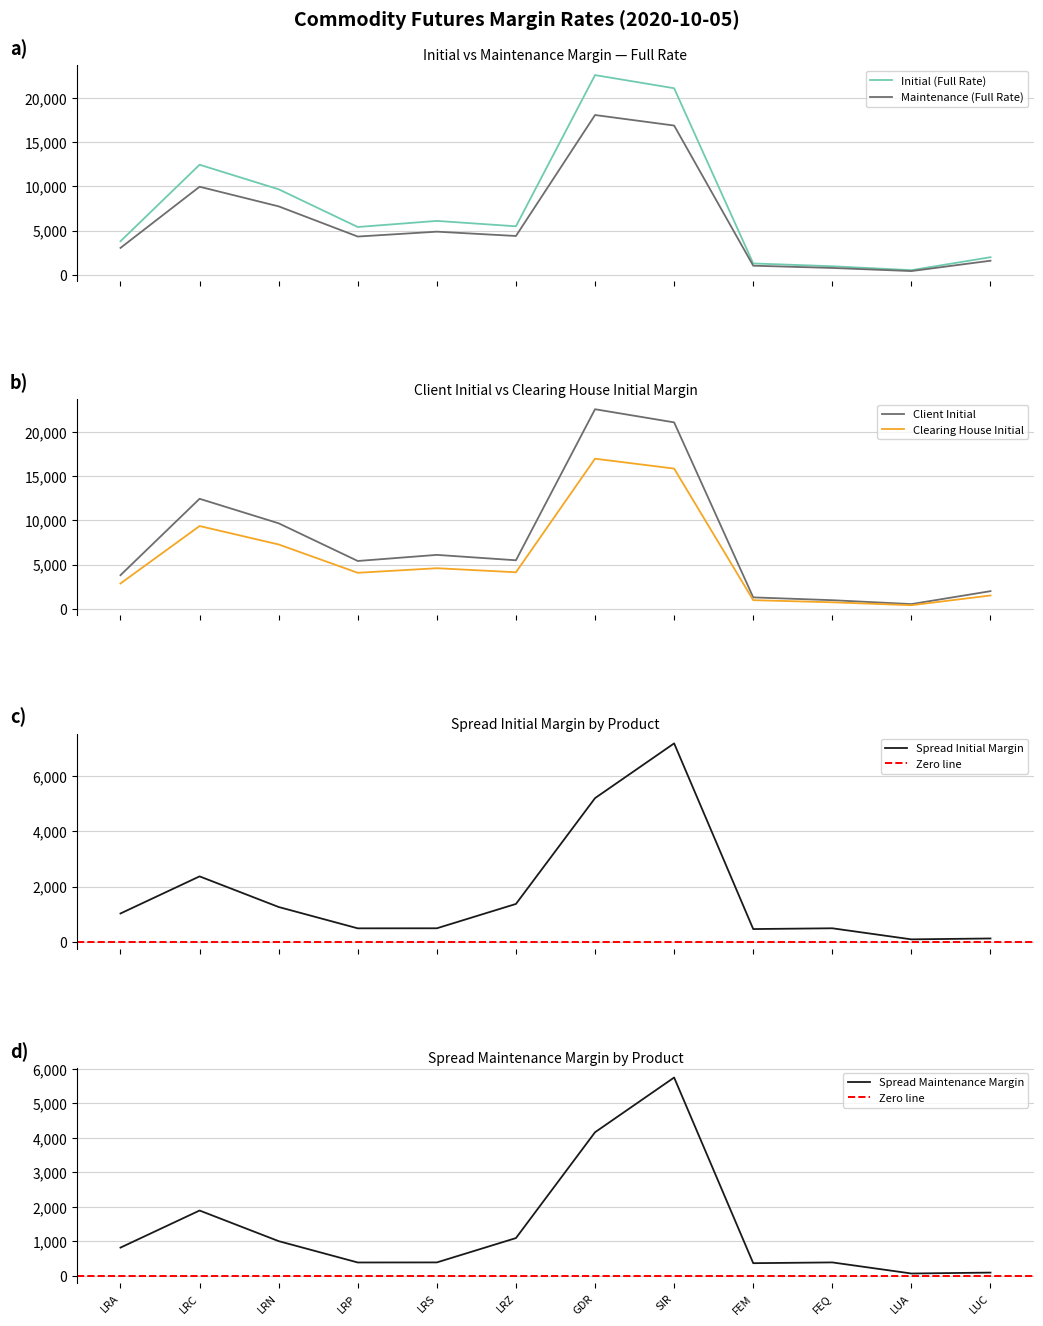

True or false: Maintenance (Full Rate) and Clearing House Initial intersect in this chart.

False